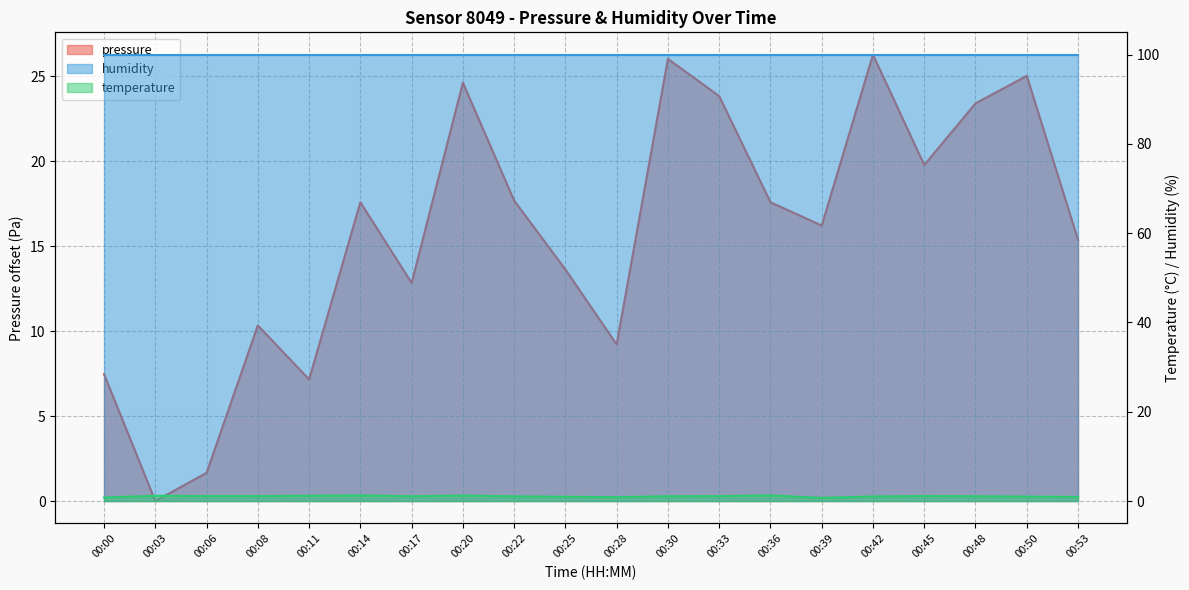

Which category has the highest value across all series?

00:42